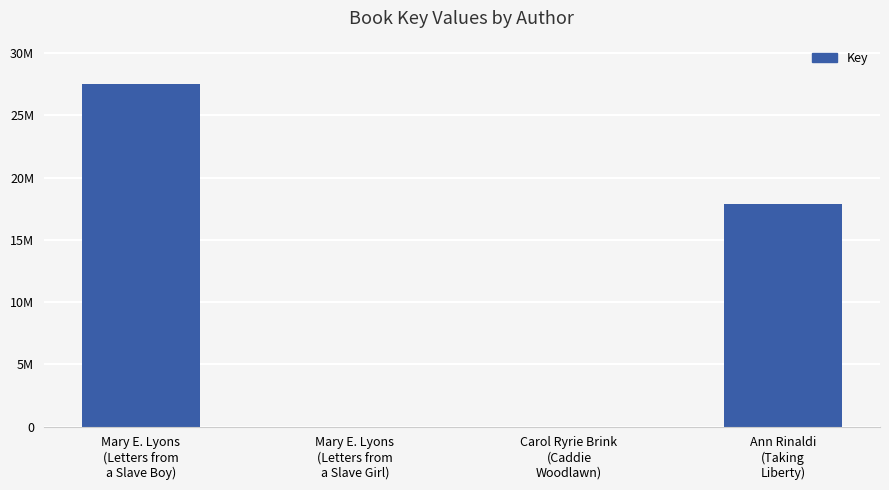

Are the bars horizontal?

No